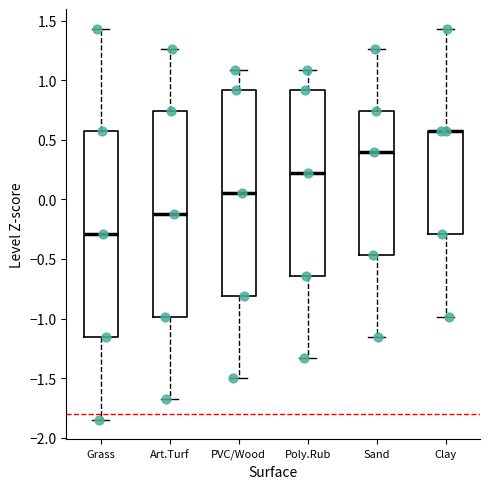

Reading left to right, read every box against the y-axis: the position of its median line, the range the box covers, and the ends of its whiskers. The values are not printed on the chart, so give them approximately, as read against the axis.

Grass: median -0.30, box -1.15 to 0.55, whiskers -1.85 to 1.45
Art.Turf: median -0.10, box -1.00 to 0.75, whiskers -1.70 to 1.25
PVC/Wood: median 0.05, box -0.80 to 0.90, whiskers -1.50 to 1.10
Poly.Rub: median 0.20, box -0.65 to 0.90, whiskers -1.35 to 1.10
Sand: median 0.40, box -0.45 to 0.75, whiskers -1.15 to 1.25
Clay: median 0.55 (drawn on the box's upper edge), box -0.30 to 0.55, whiskers -1.00 to 1.45